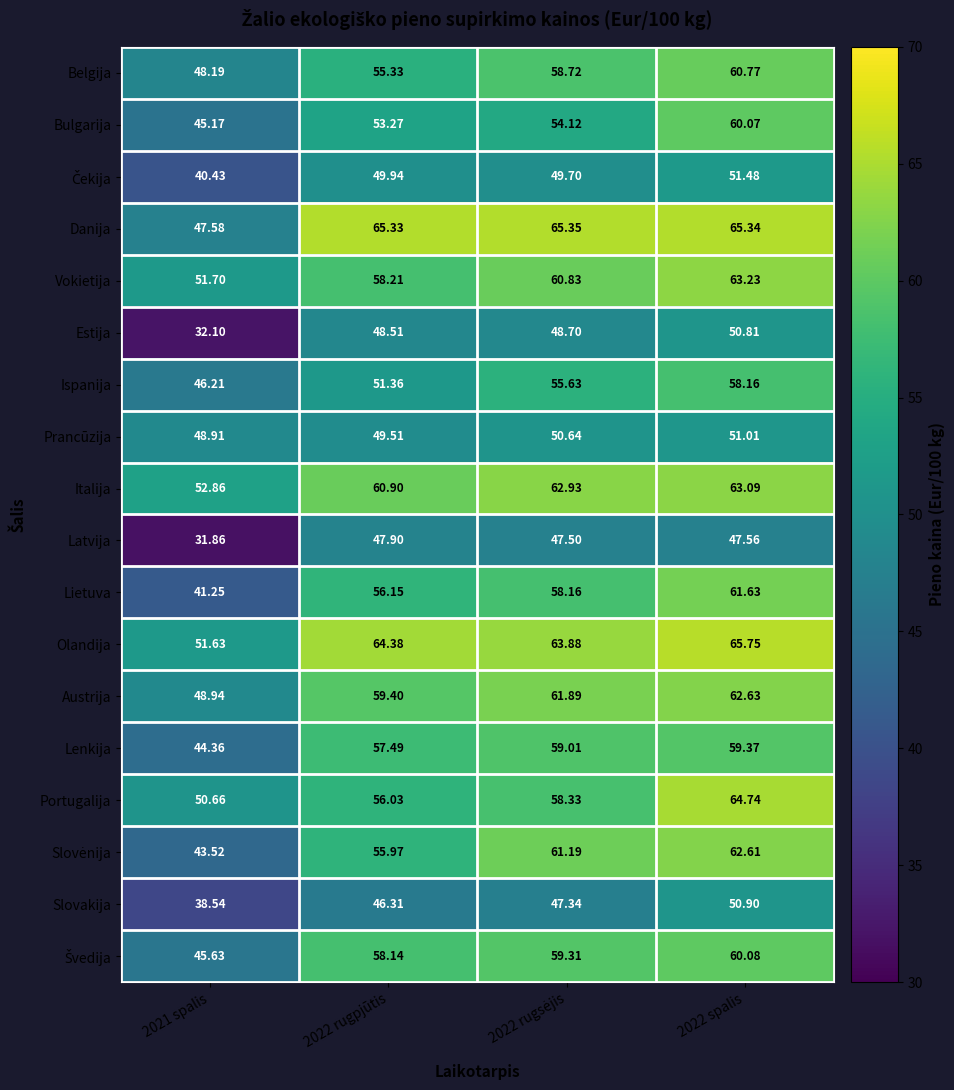

Which label corresponds to the smallest value in the chart?

2021 spalis